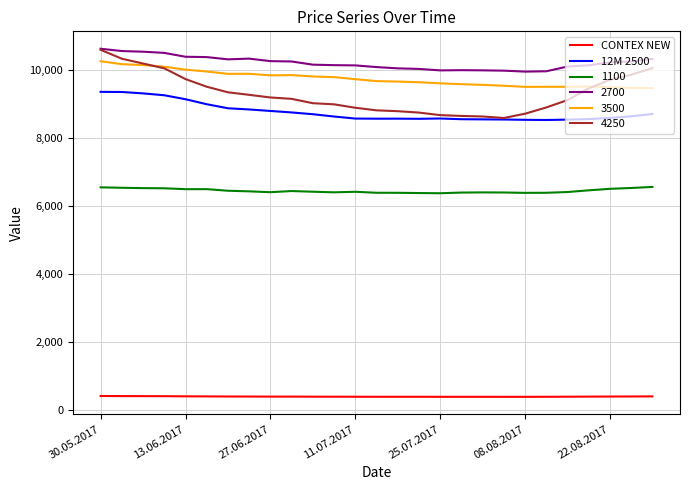

Which series has the largest total across all categories?

2700